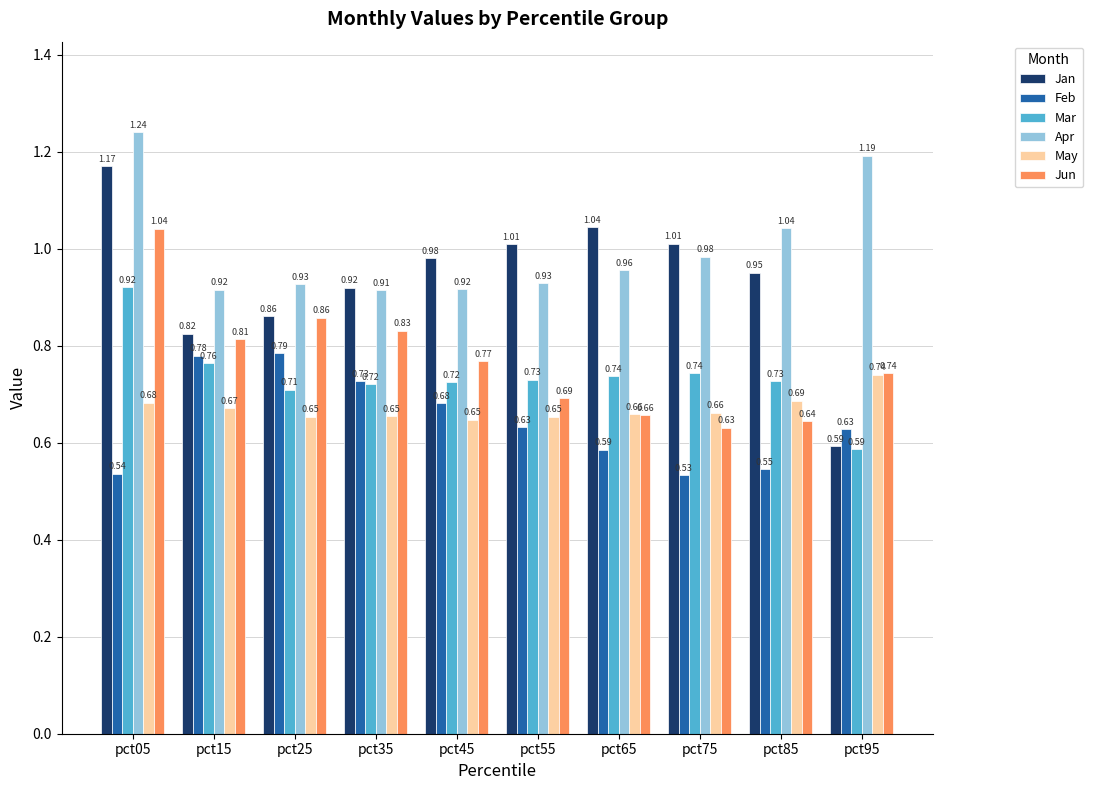

Which category has the lowest value across all series?

pct75